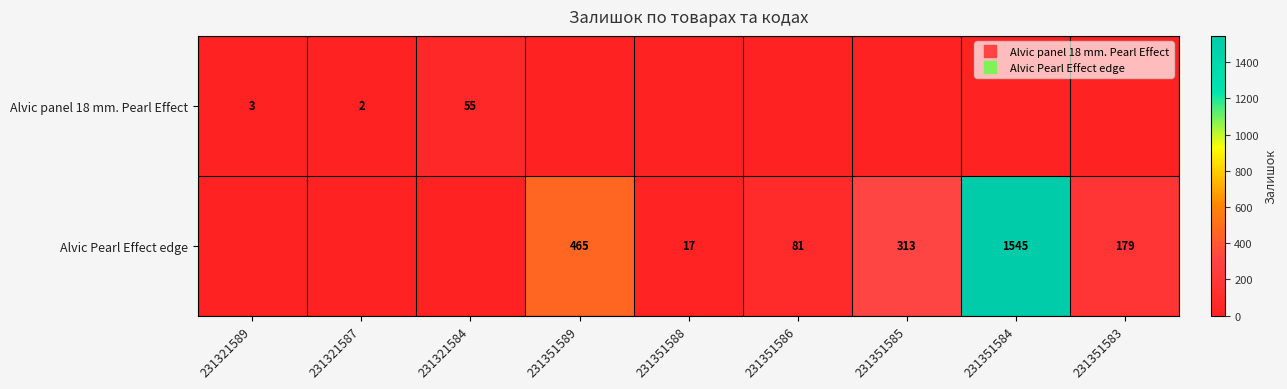

What is the difference between the maximum and minimum values in the Alvic panel 18 mm. Pearl Effect series?

55